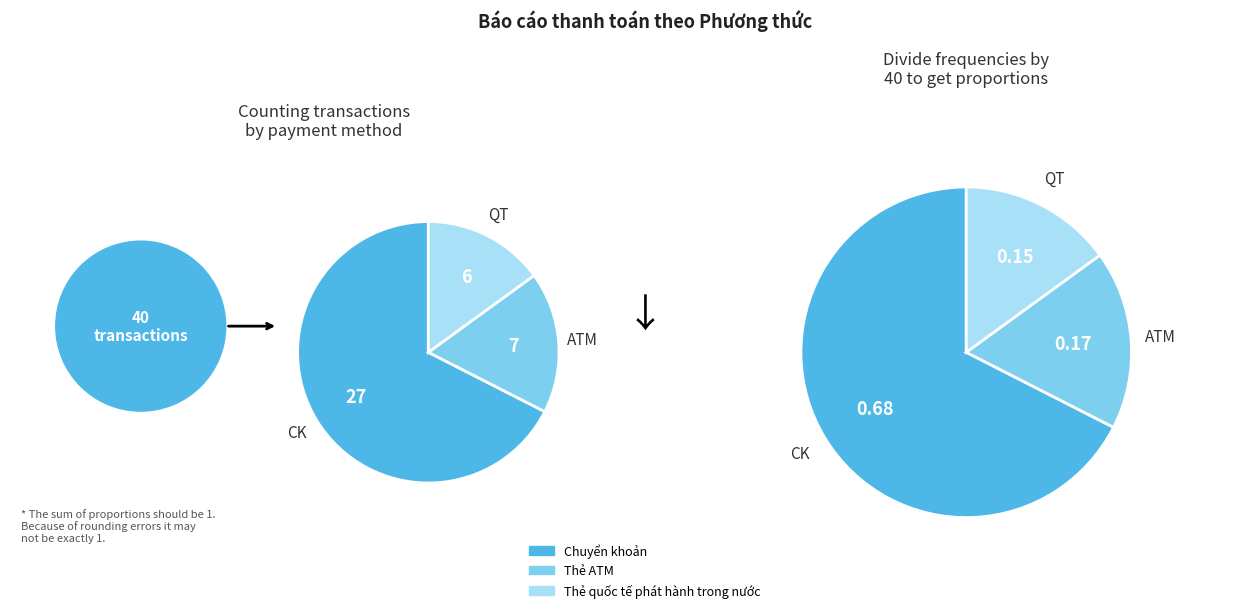

Rank the categories by value from lowest to highest.

Thẻ quốc tế phát hành trong nước, Thẻ ATM, Chuyển khoản